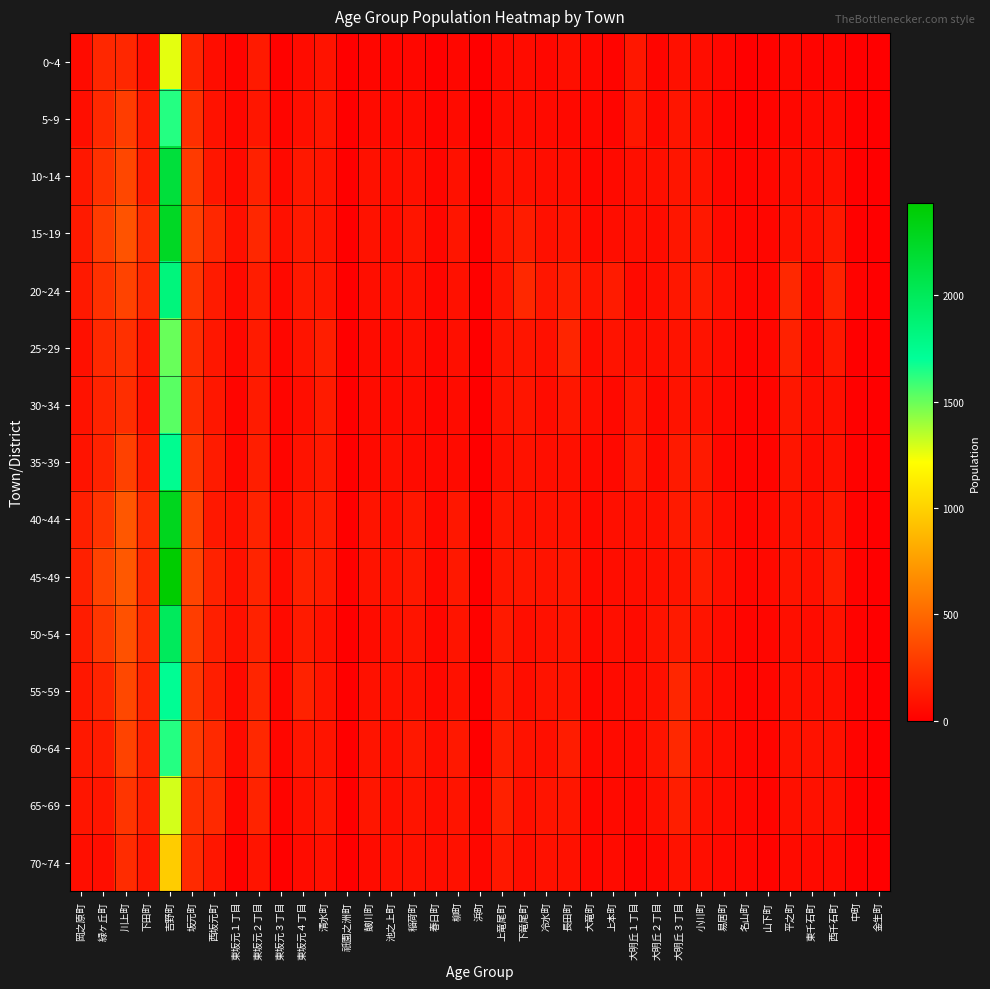

How many categories are shown in the chart?

37